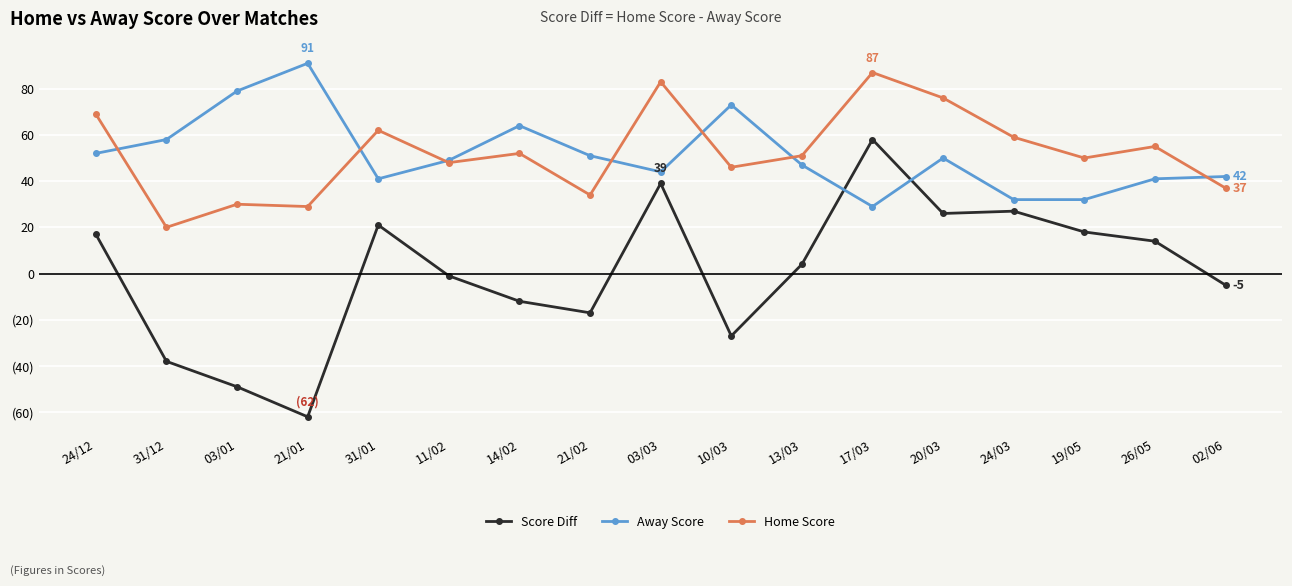

Does the chart have visible grid lines?

Yes